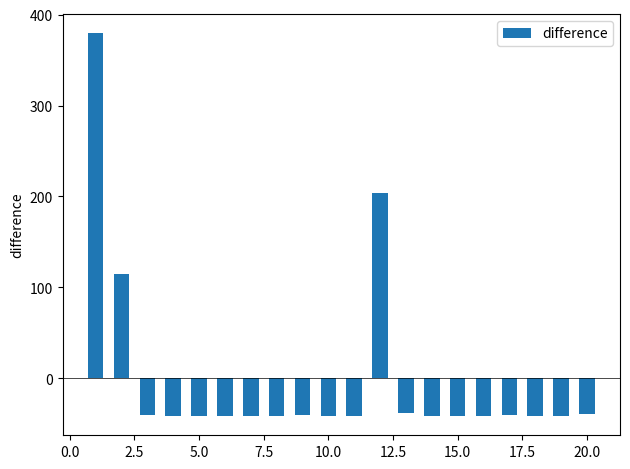

What is the difference between the maximum and minimum values?

421.0